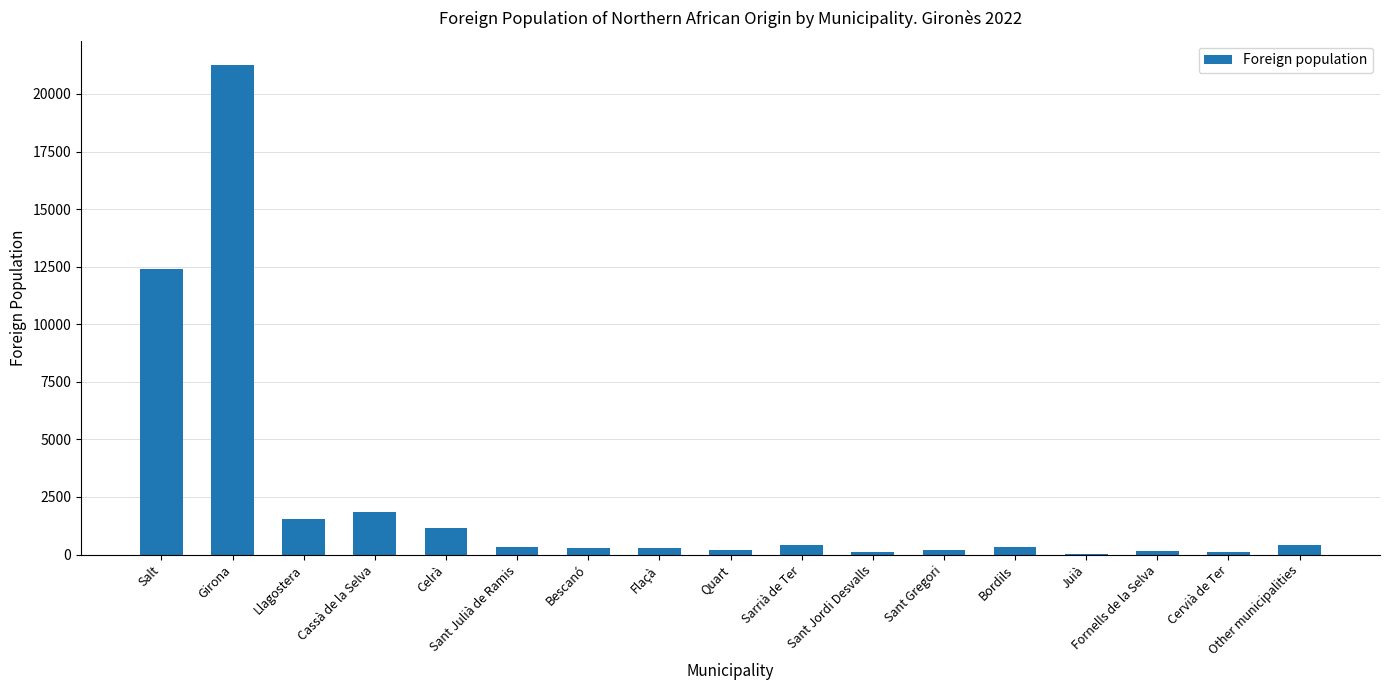

At which label is the value closest to 10645?

Salt